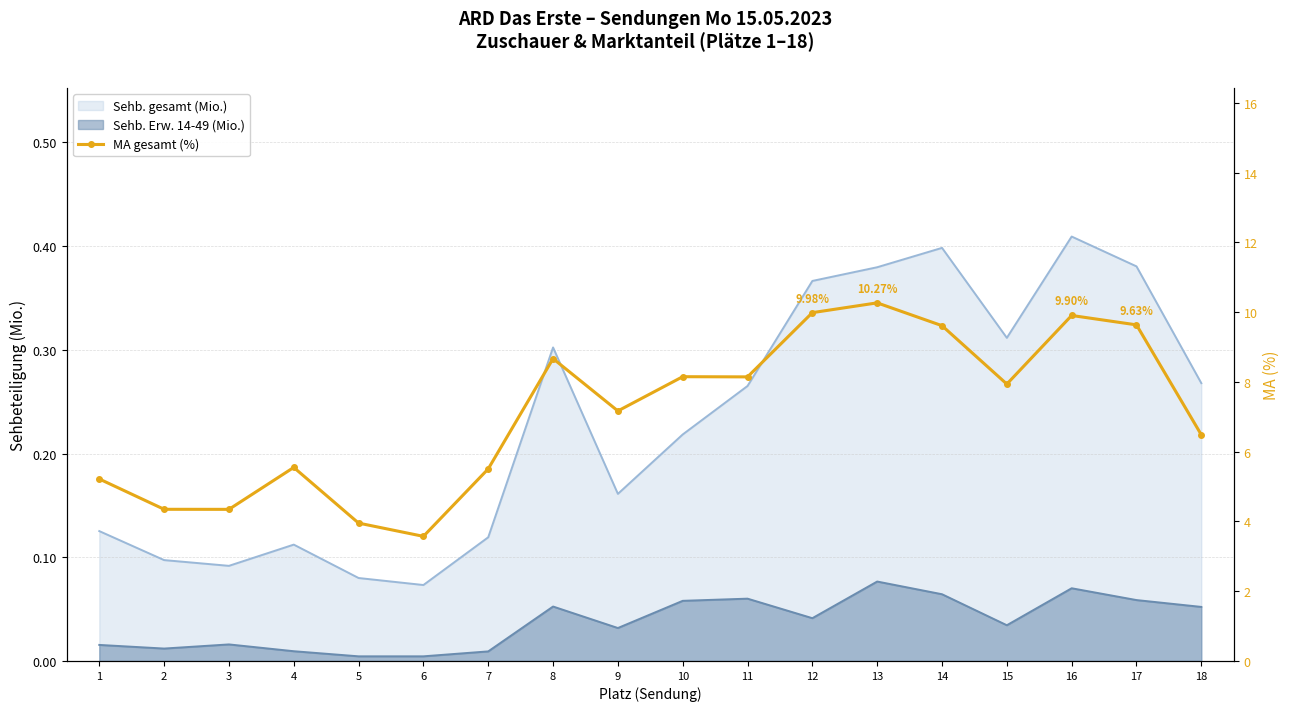

How many interior local valleys (lower than both neighbors) does the data have?

5